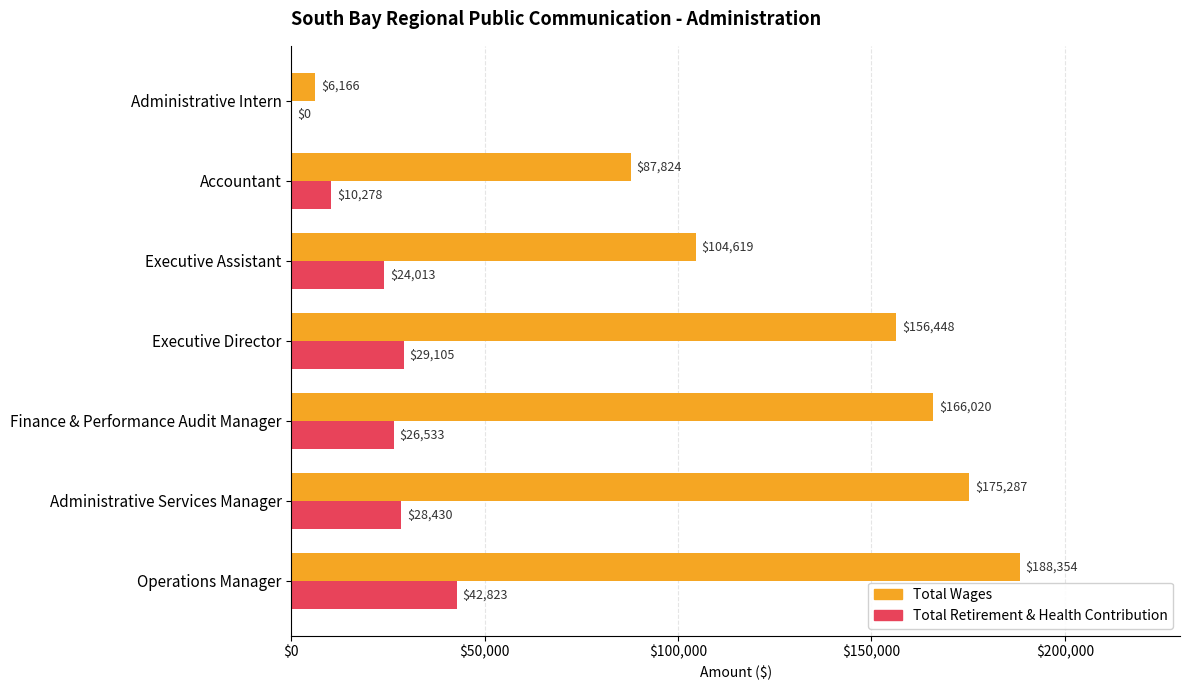

Which series has the largest total across all categories?

Total Wages